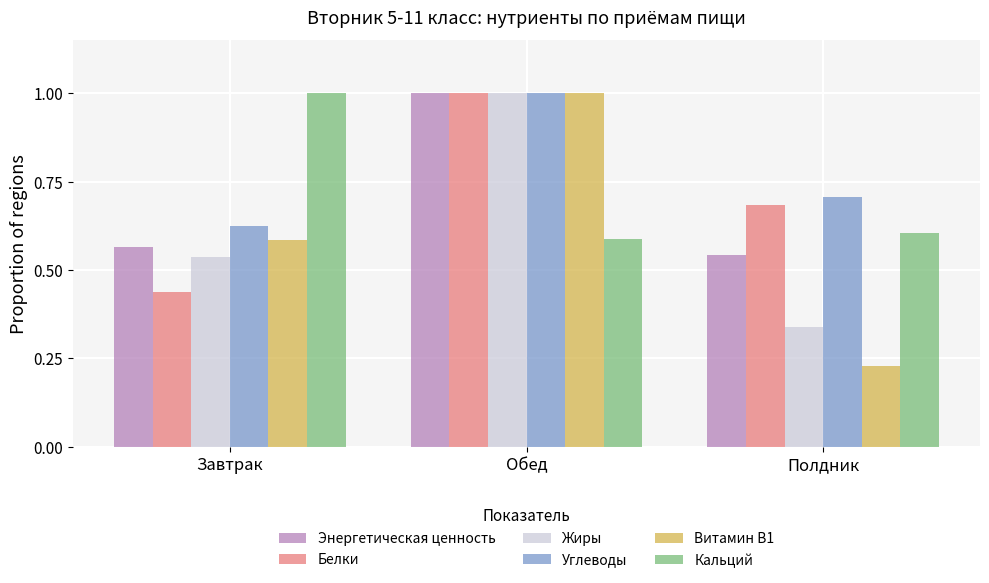

Is it true that Углеводы equals 0.4 at Завтрак?

False